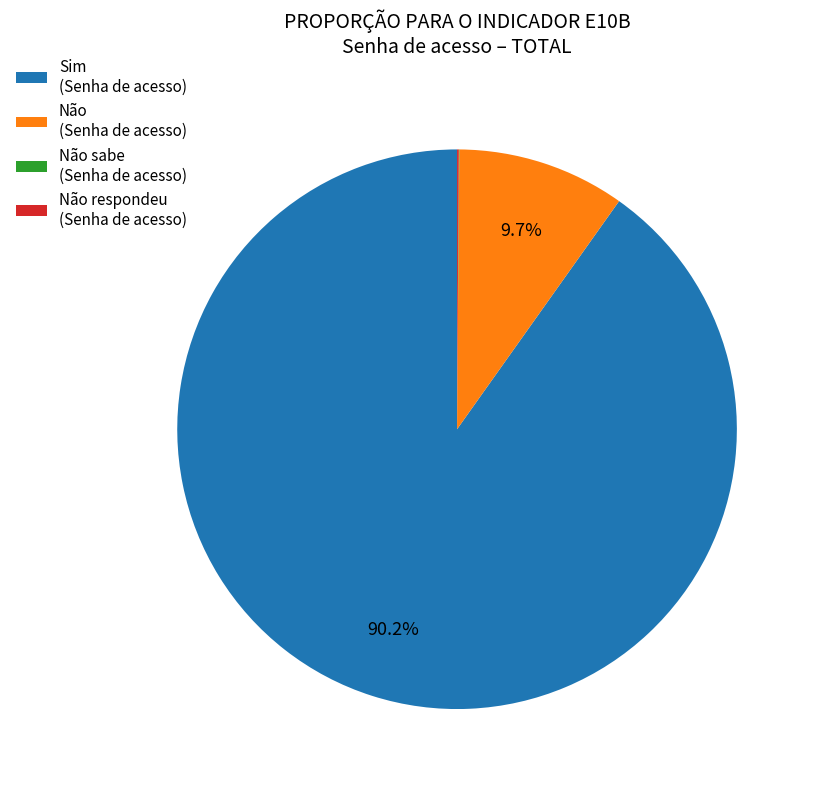

Combined, what portion of the pie is Não (Senha de acesso) and Sim (Senha de acesso)?

99.9%